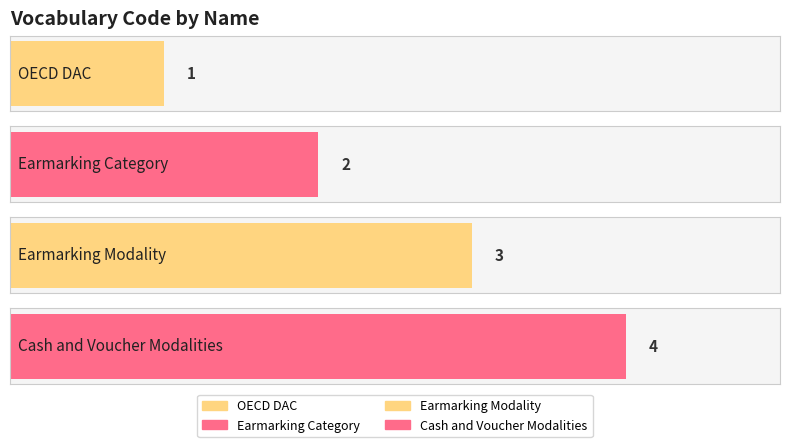

Reading right to left, list all the values displayed in this chart.

4	3	2	1